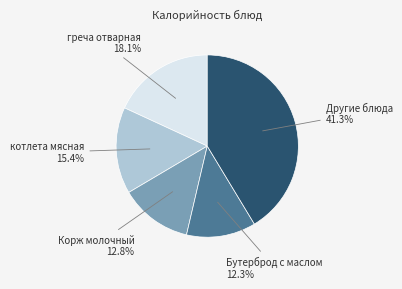

How many slices are in this pie chart?

5